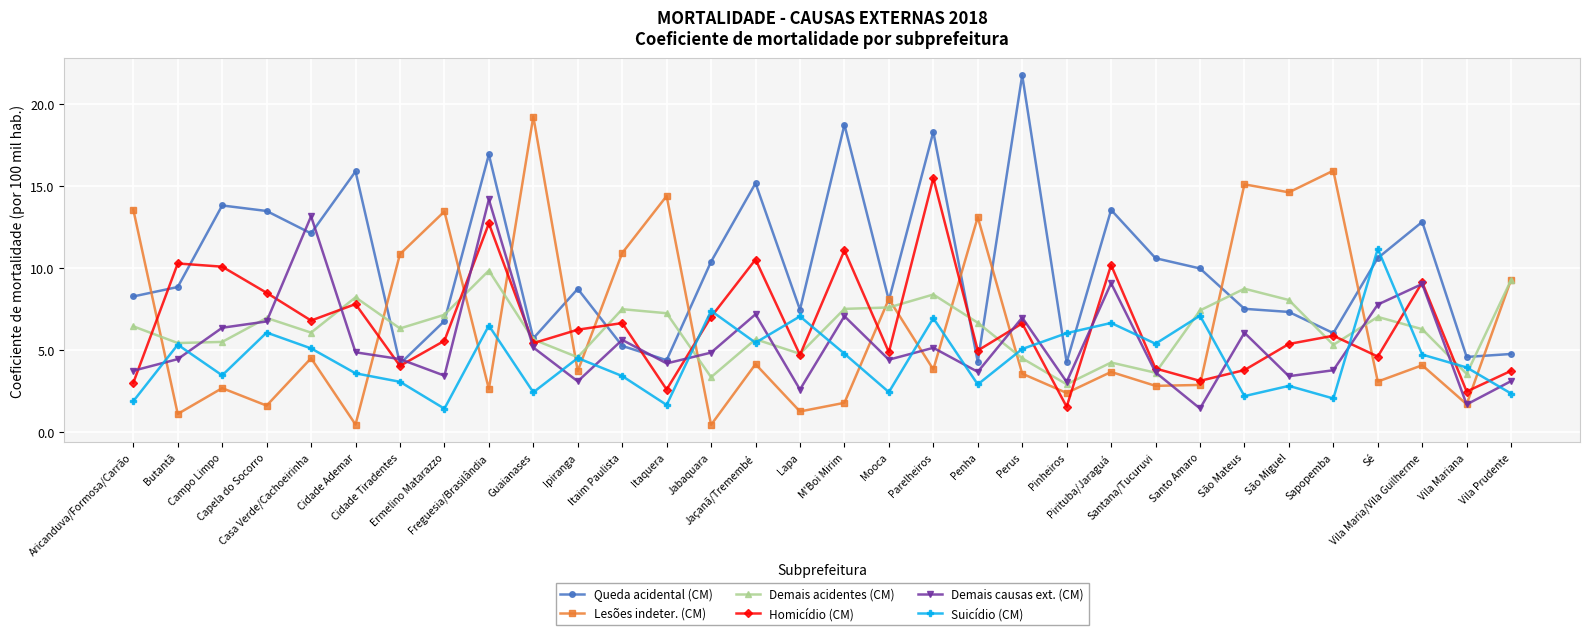

How many data points does each series have?

32